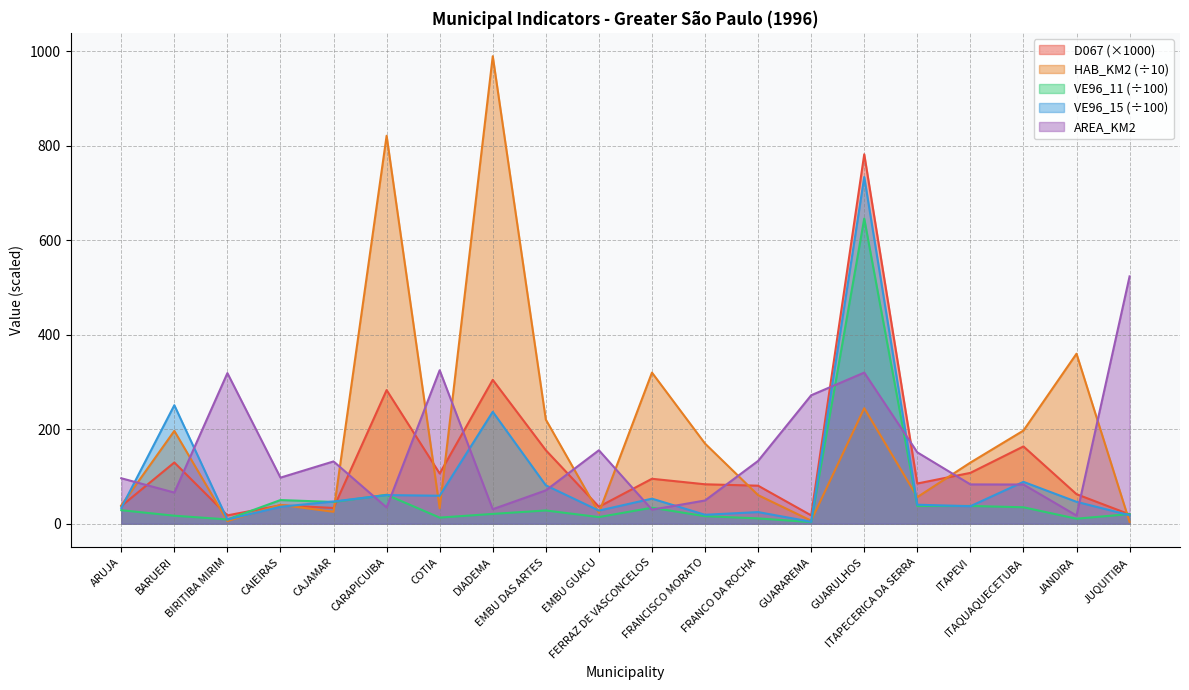

What is the difference between the second highest and minimum values in the VE96_11 series?

57.8